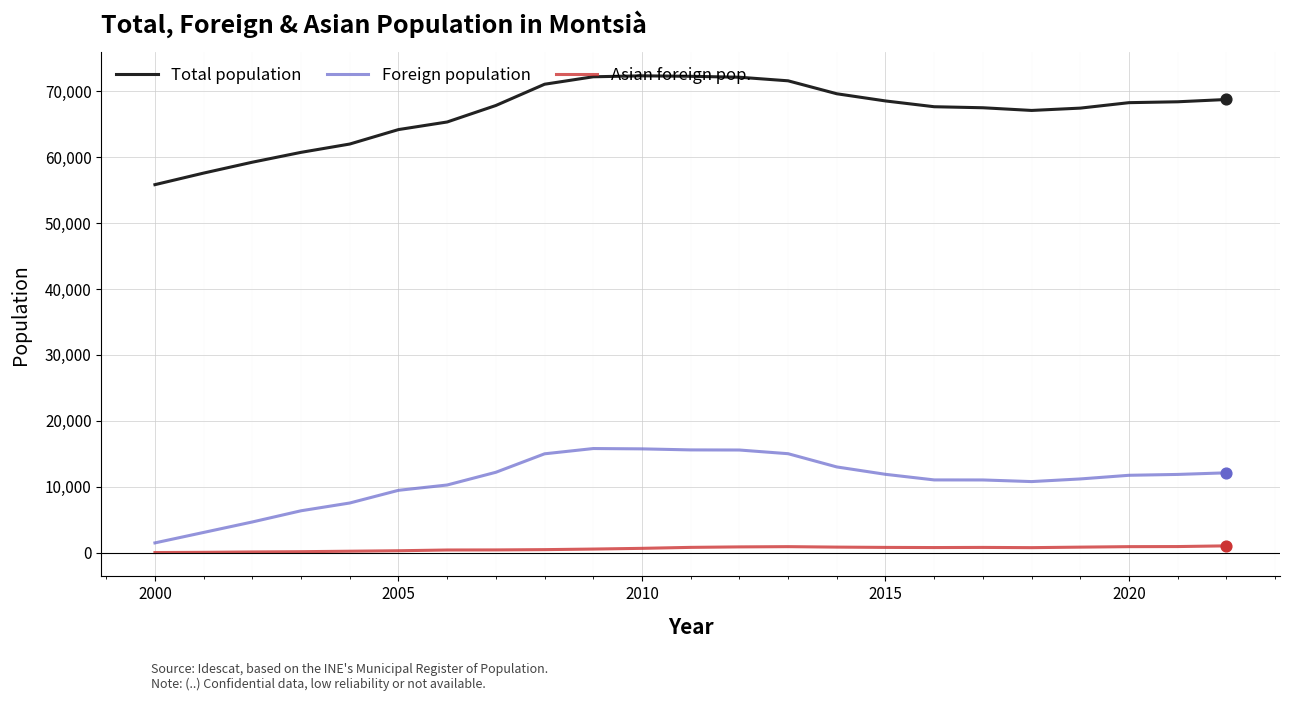

Which series has the largest total across all categories?

Total population